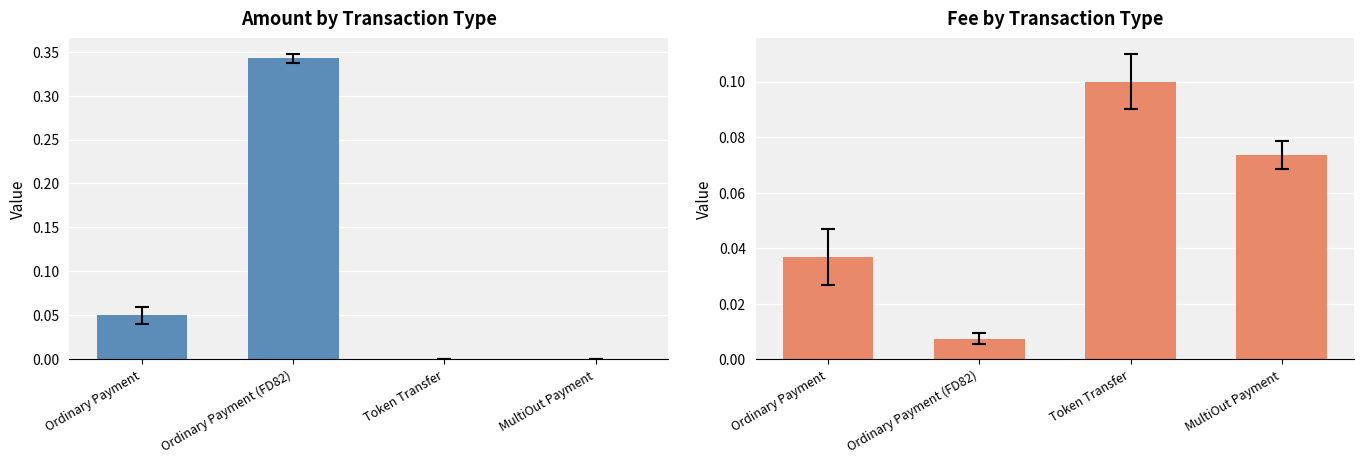

Rank the series by their average value, from lowest to highest.

Fee, Amount